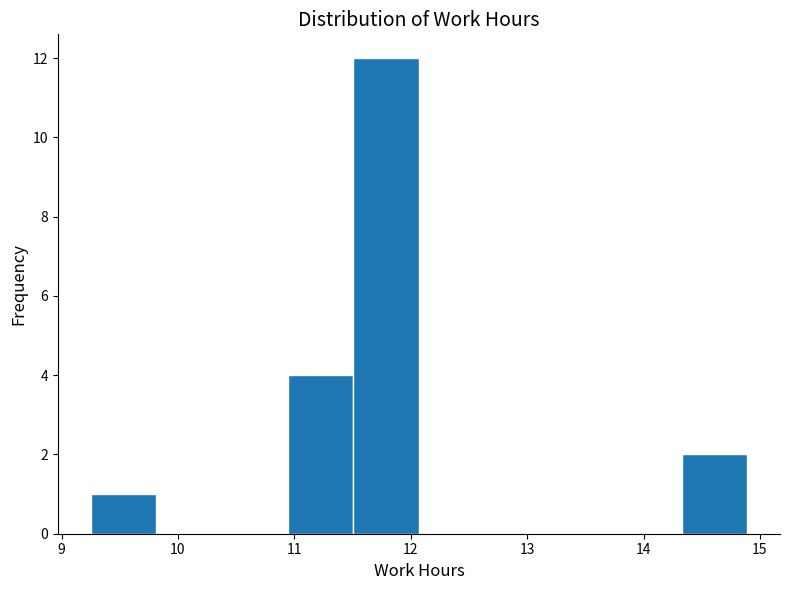

Reading left to right, list every bar in this chart as the range it spans on the x-axis followed by its height. Neither the bar edges nor the heights are printed on the chart, so give them approximately, as read against the axes.

9.3 to 9.8: 1
9.8 to 10.4: 0
10.4 to 10.9: 0
10.9 to 11.5: 4
11.5 to 12.1: 12
12.1 to 12.6: 0
12.6 to 13.2: 0
13.2 to 13.8: 0
13.8 to 14.3: 0
14.3 to 14.9: 2